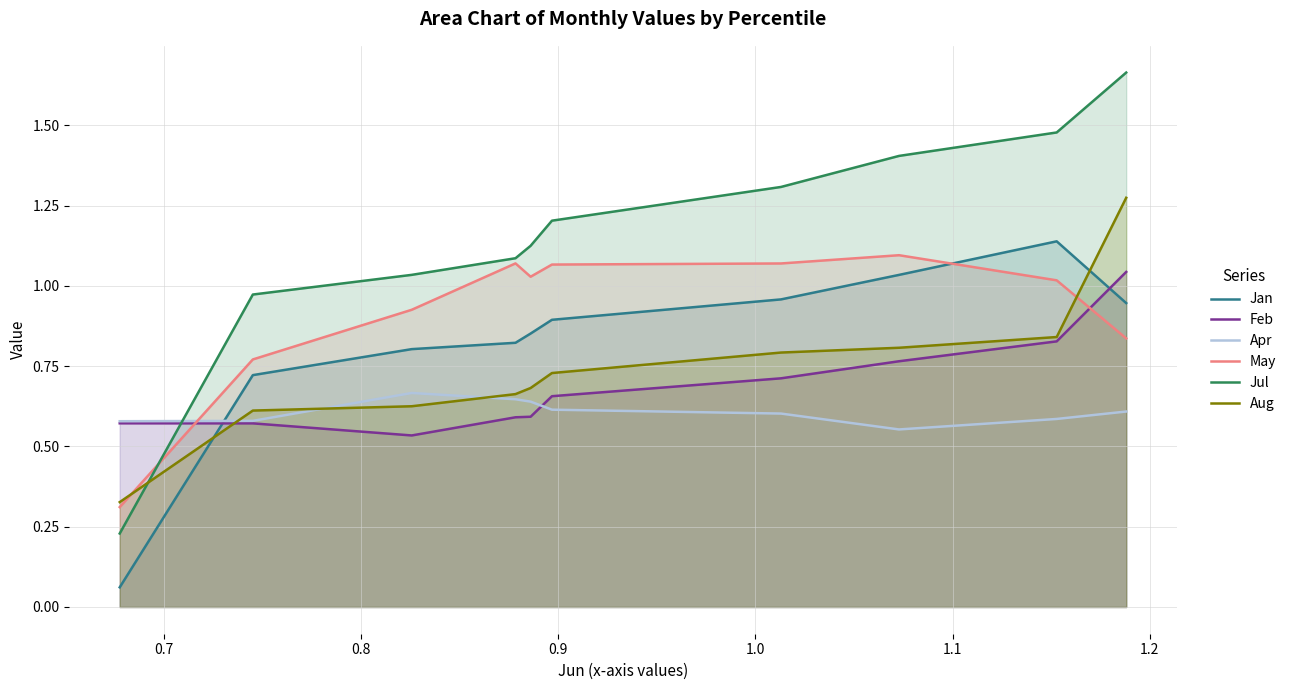

Which series has the largest total across all categories?

Jul